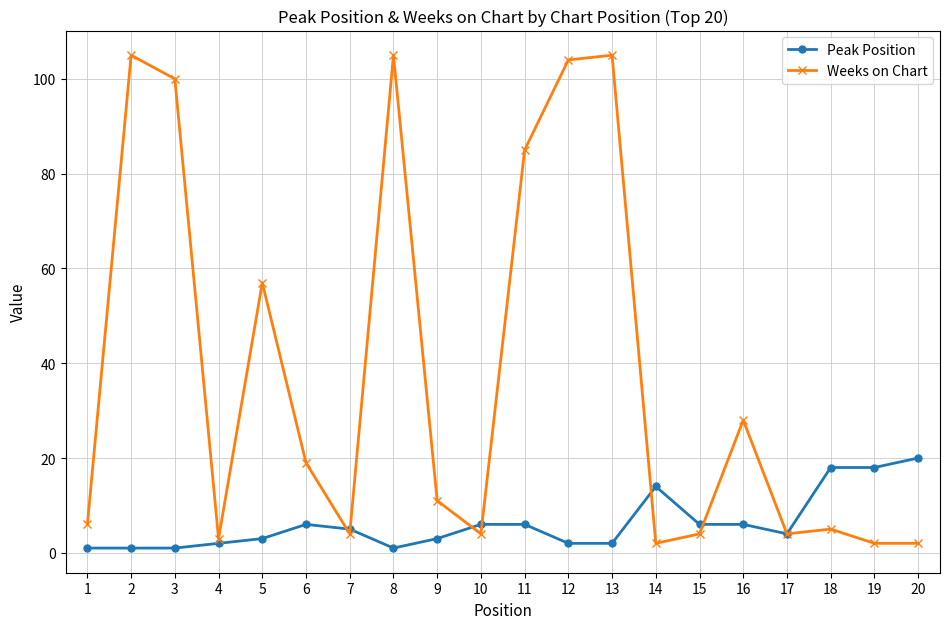

Reading left to right, transcribe all the data shown in this chart.

Peak Position: 1	1	1	2	3	6	5	1	3	6	6	2	2	14	6	6	4	18	18	20
Weeks on Chart: 6	105	100	3	57	19	4	105	11	4	85	104	105	2	4	28	4	5	2	2